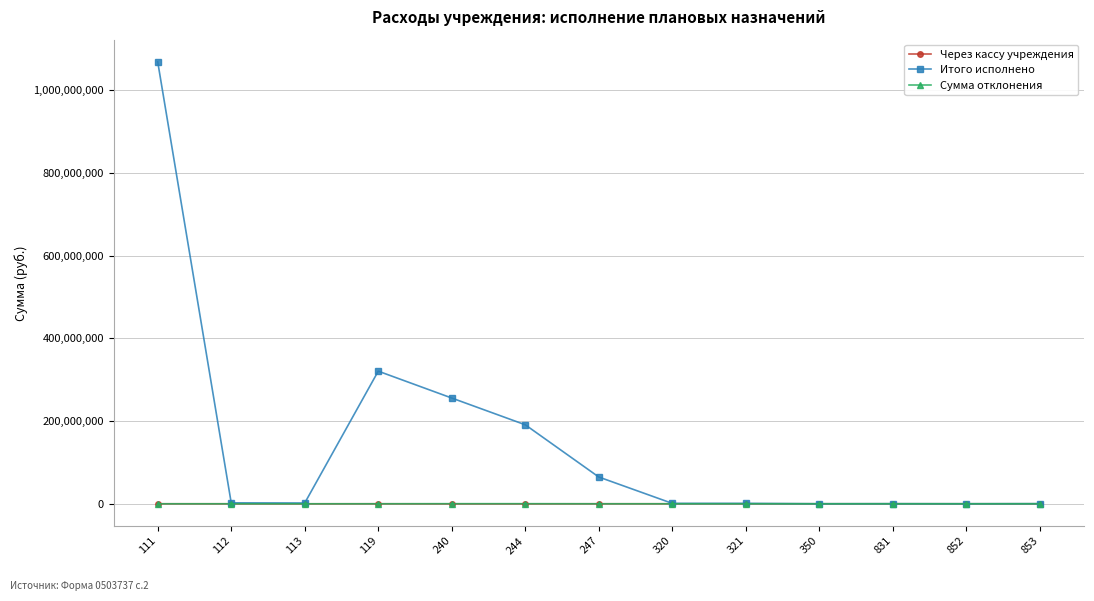

The value of Итого исполнено at 111 is 1068521764.6. True or false?

True